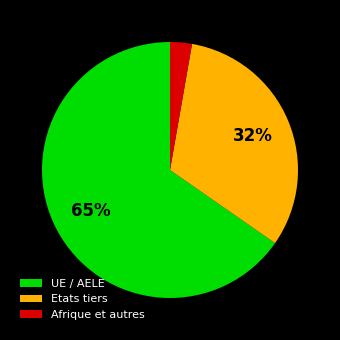

To the nearest percent, what is the combined percentage of UE / AELE and Etats tiers?

97%